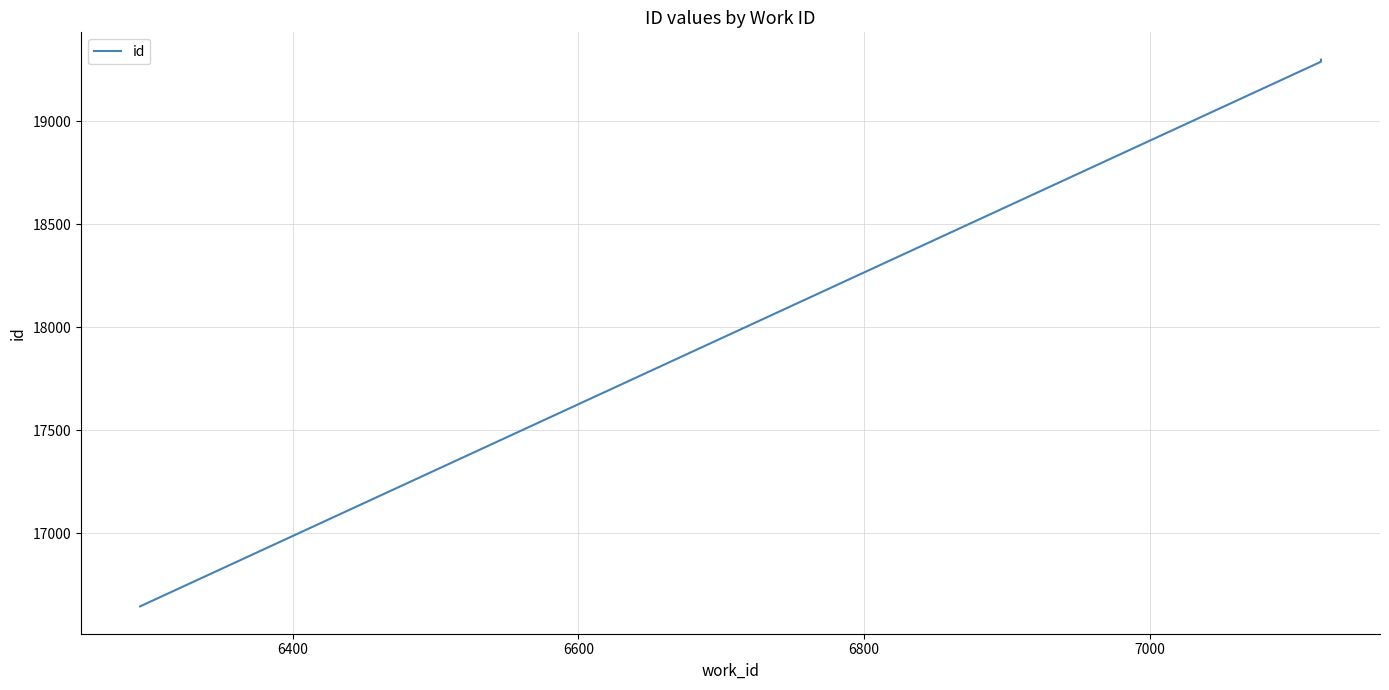

The value at 6400 is 30235. True or false?

False